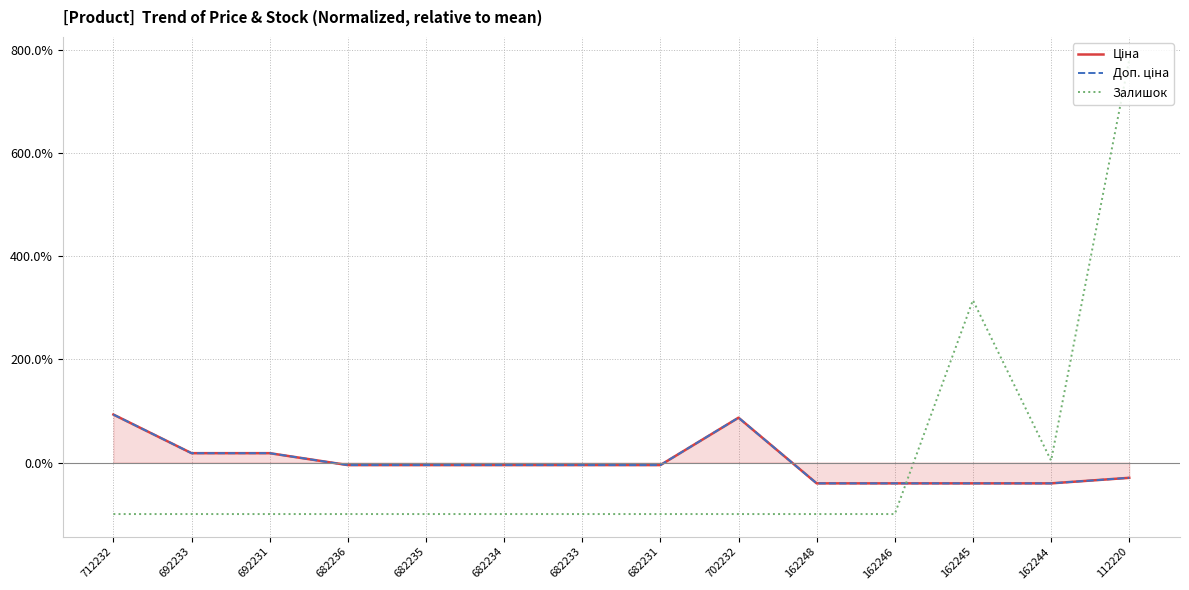

What is the label of the 3rd point from the left?

692231